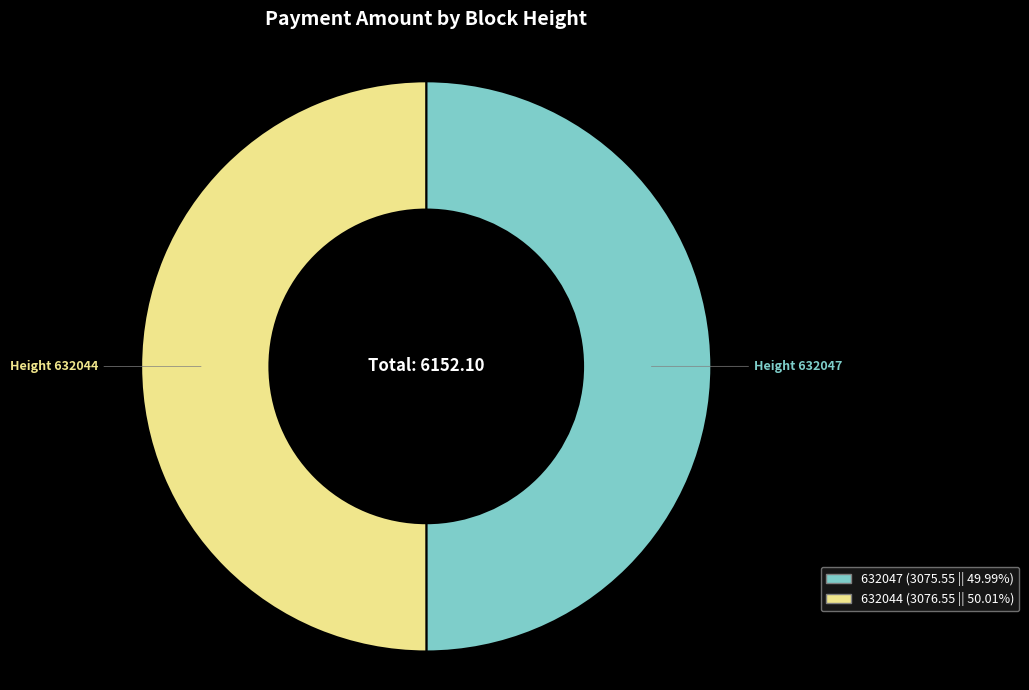

Is the sum of Height 632047 and Height 632044 greater than half?

Yes